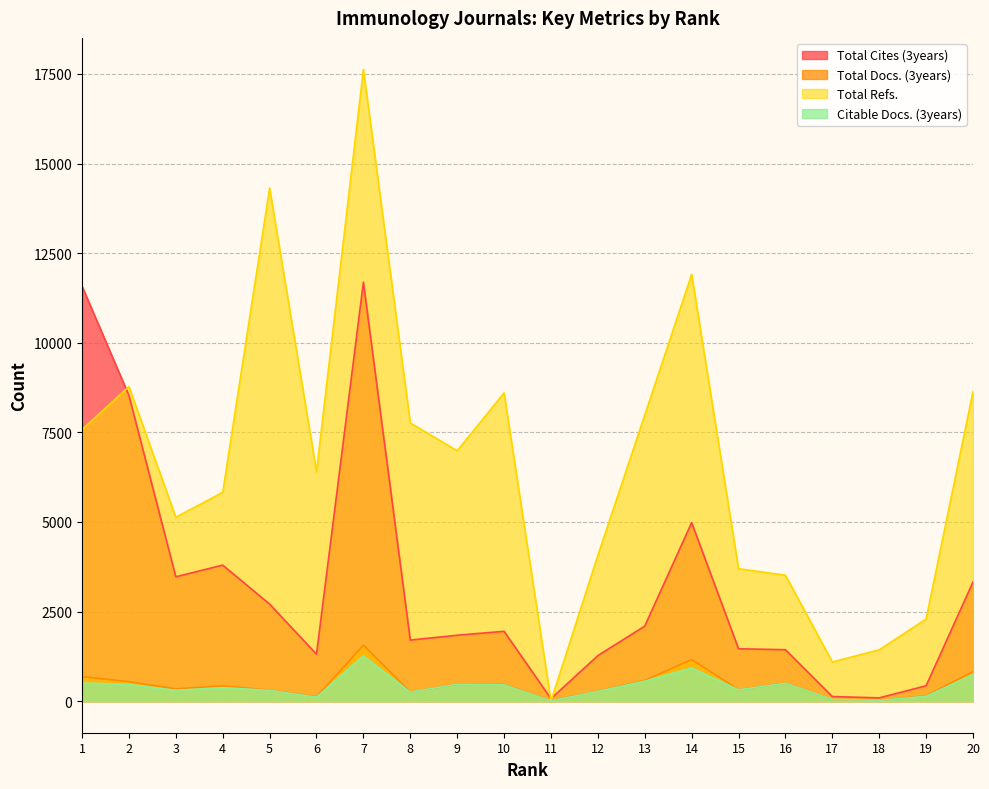

How many lines are shown in the chart?

4